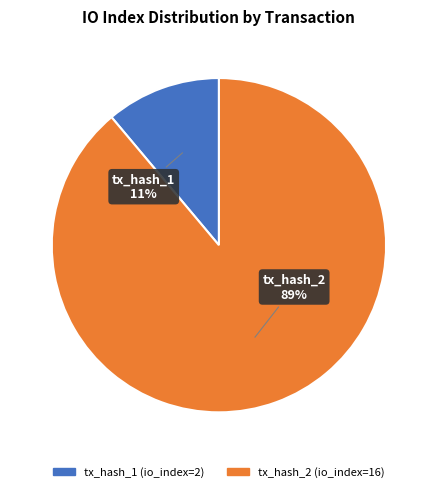

Is it true that tx_hash_1 (io_index=2) is 1% of the pie?

False